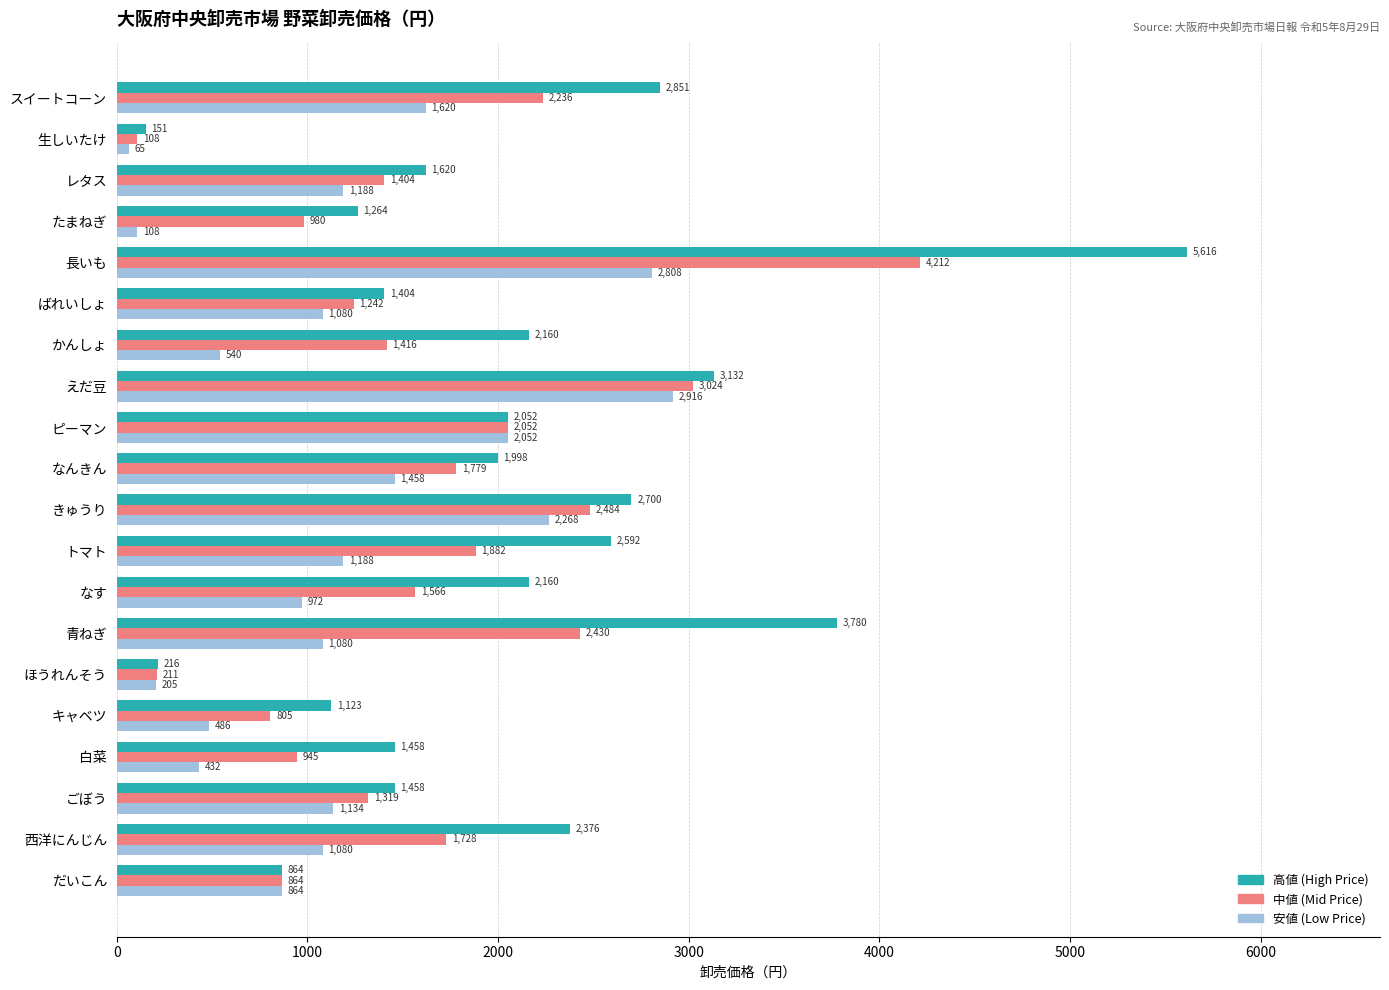

At how many categories does at least one series exceed 5569?

1